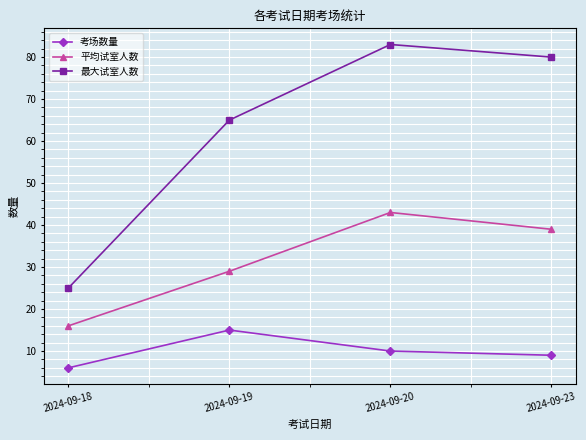

What are all the series names shown in the legend?

考场数量, 平均试室人数, 最大试室人数